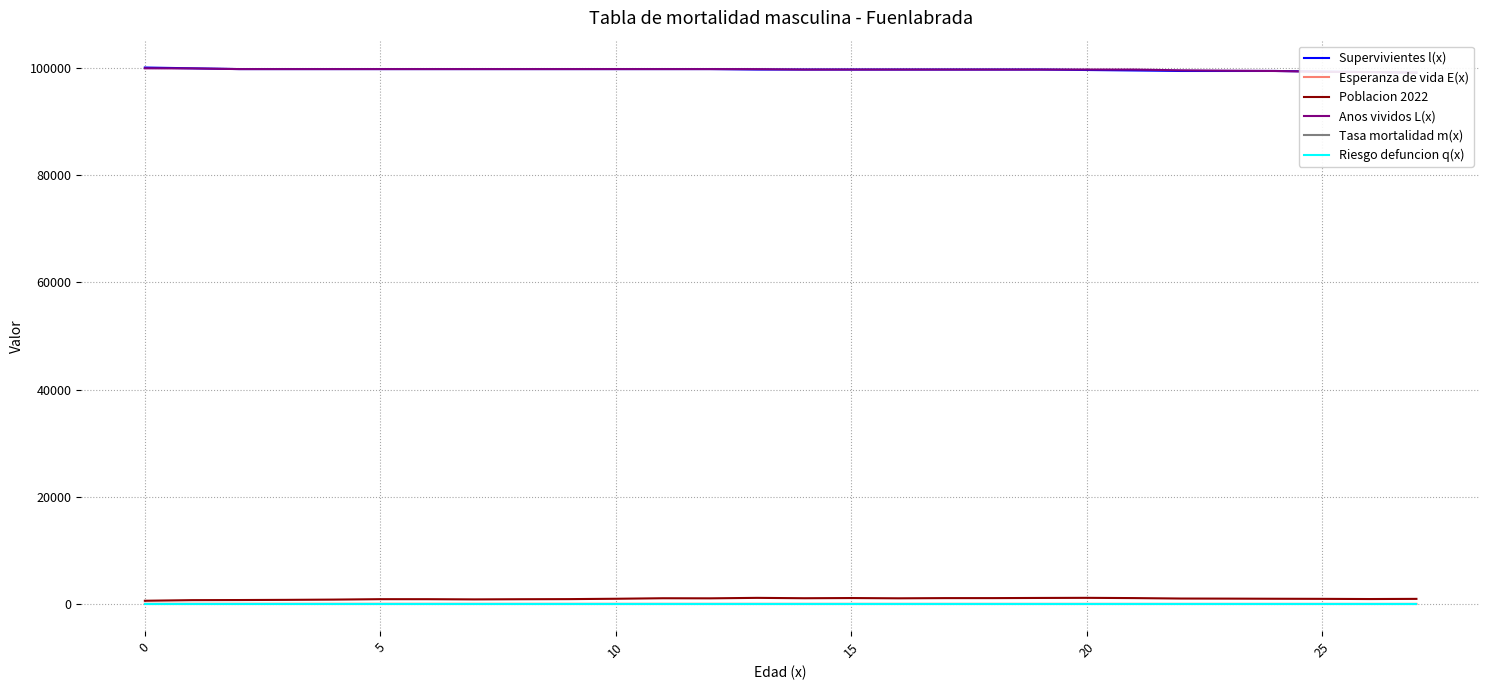

How many data points in Tasa mortalidad m(x) are above 0?

8